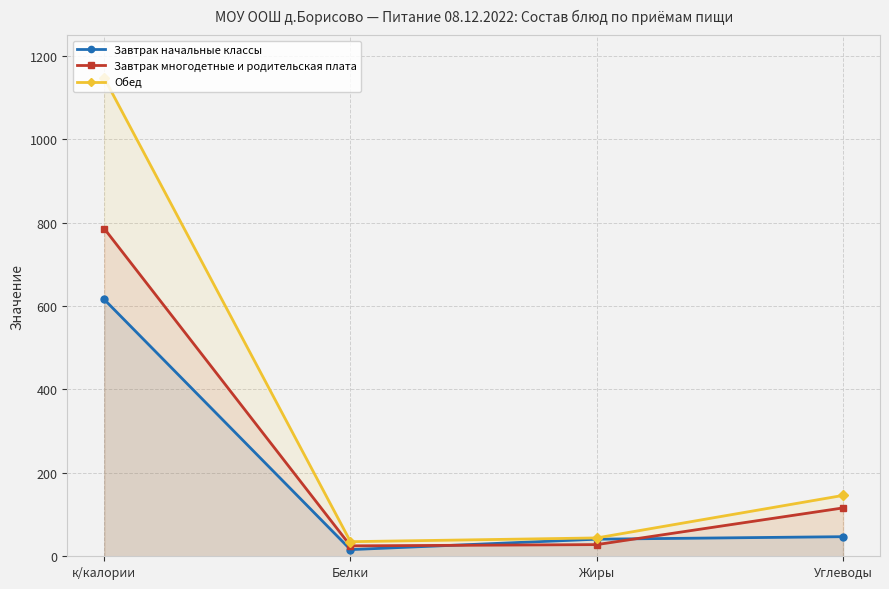

Reading right to left, extract all data points from this chart.

Завтрак начальные классы: Углеводы=47	Жиры=41	Белки=16	к/калории=616
Завтрак многодетные и родительская плата: Углеводы=116	Жиры=28	Белки=25	к/калории=786
Обед: Углеводы=146	Жиры=44	Белки=35	к/калории=1147